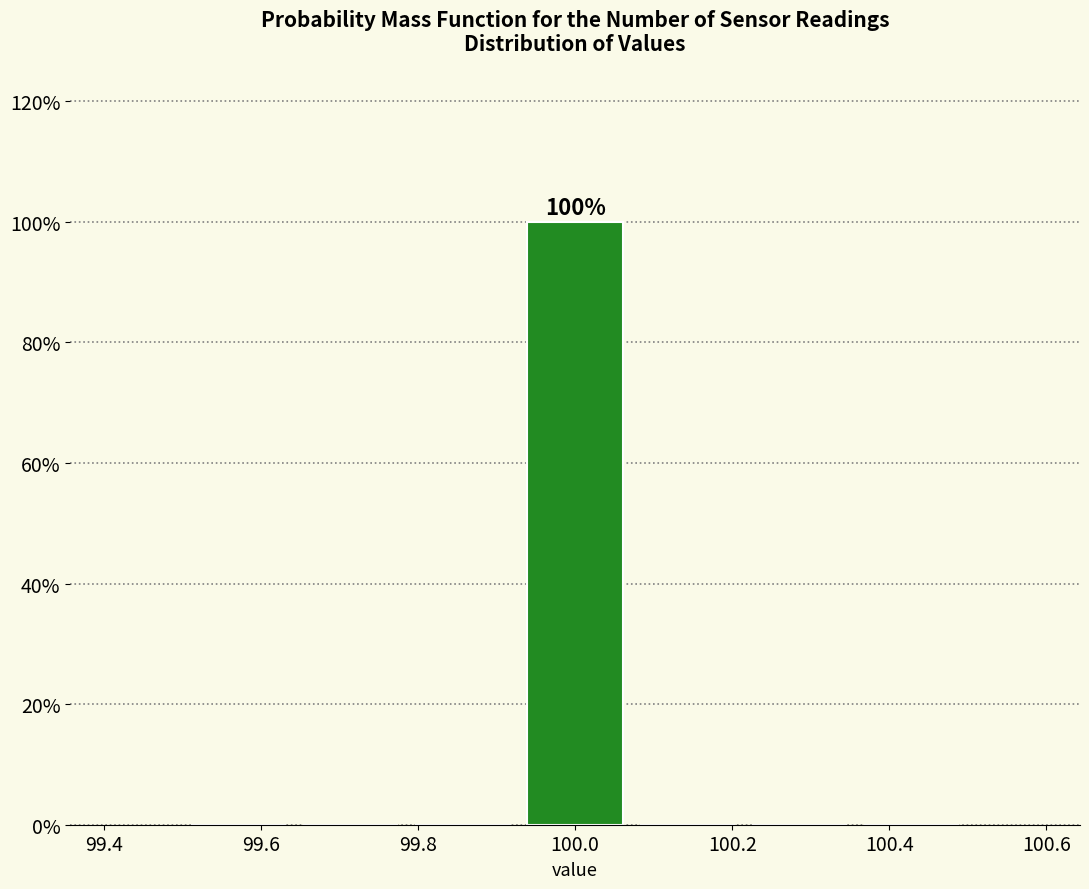

Over which range of the x-axis is the bar tallest?

99.92 to 100.08